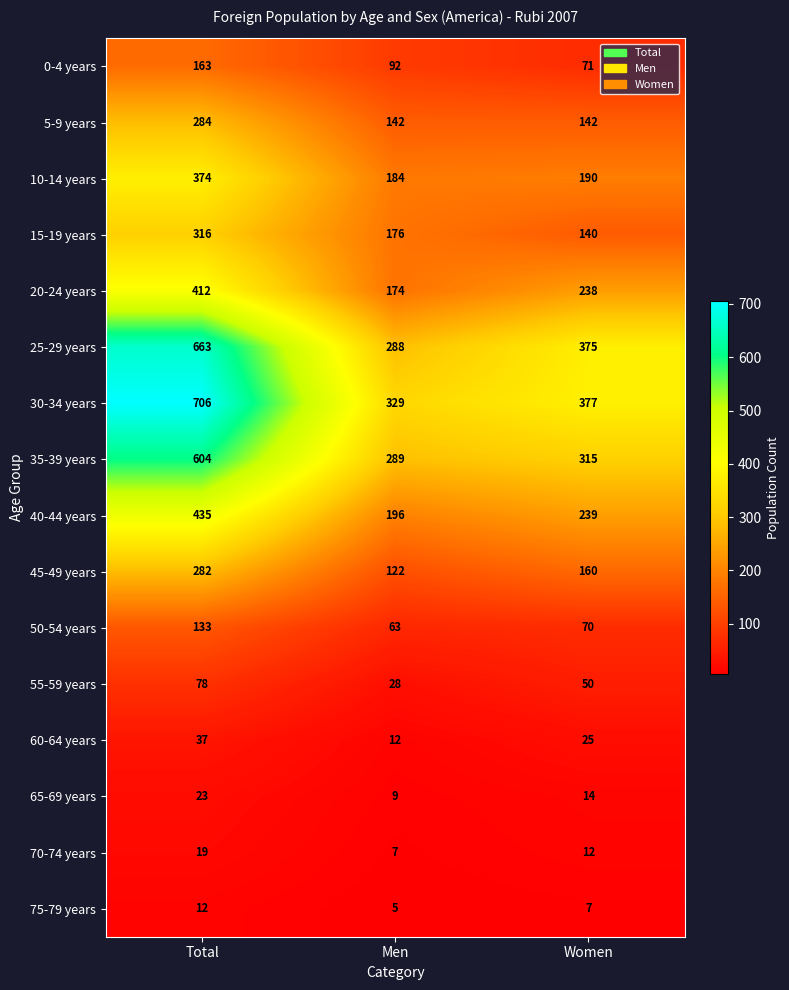

How many 65-69 years values are between 9 and 23?

3